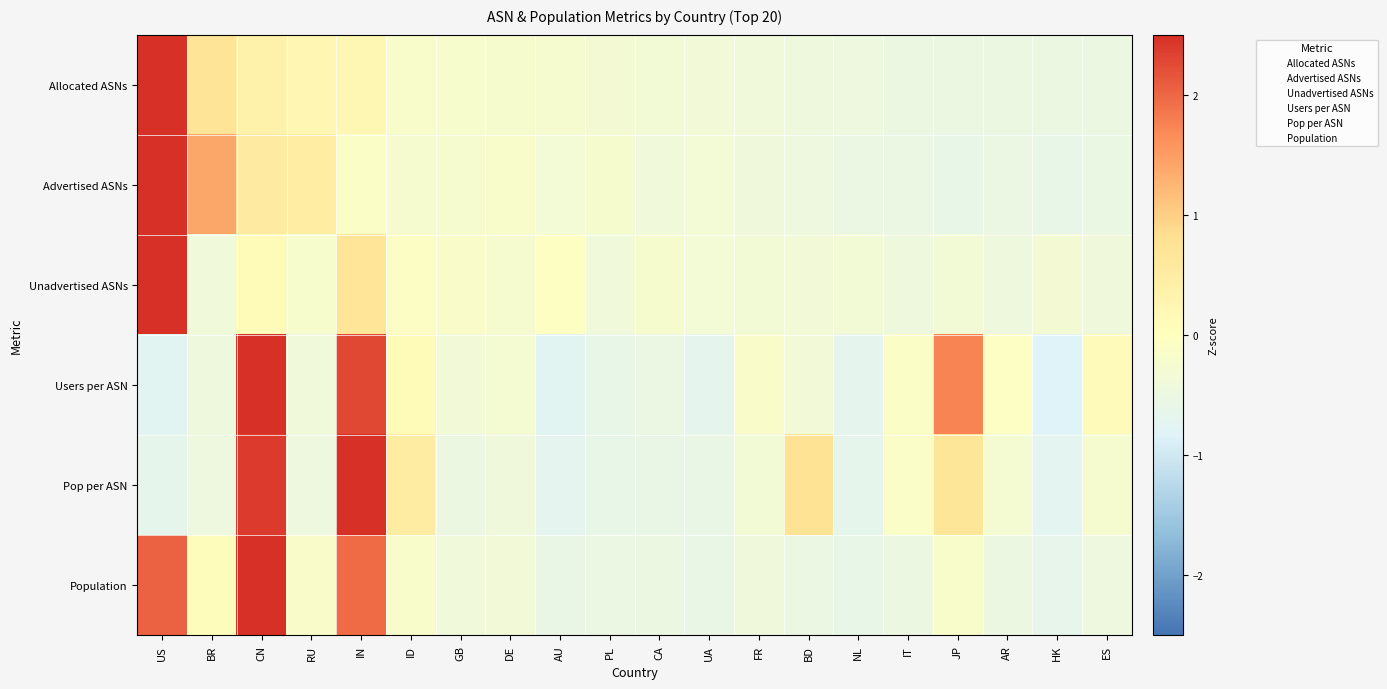

At how many categories does at least one series exceed 1?

5